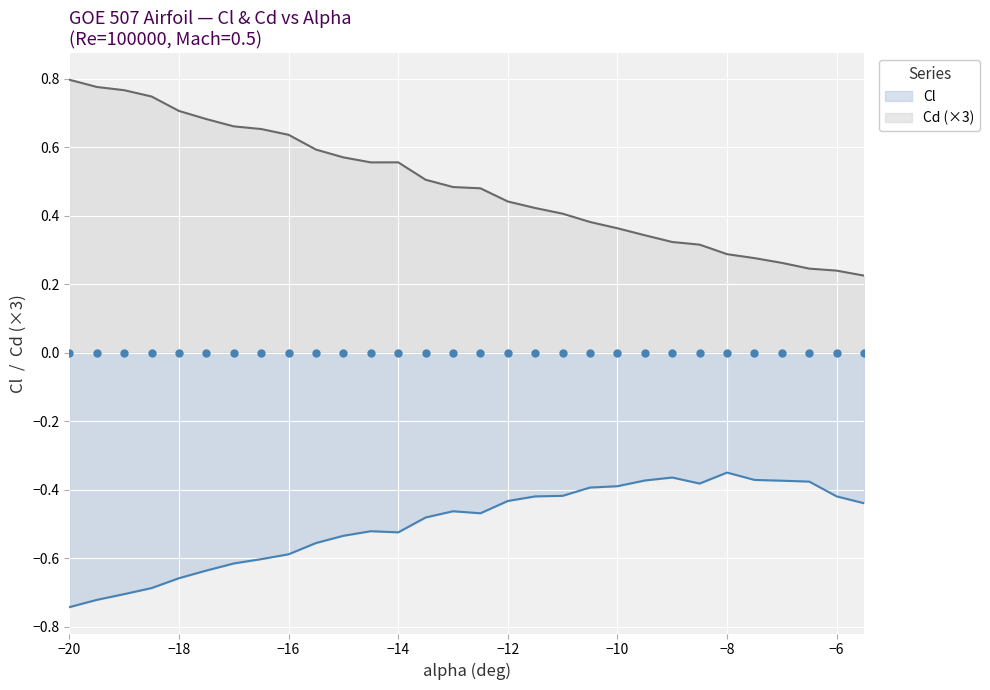

Which series reaches the maximum Y coordinate?

Cd